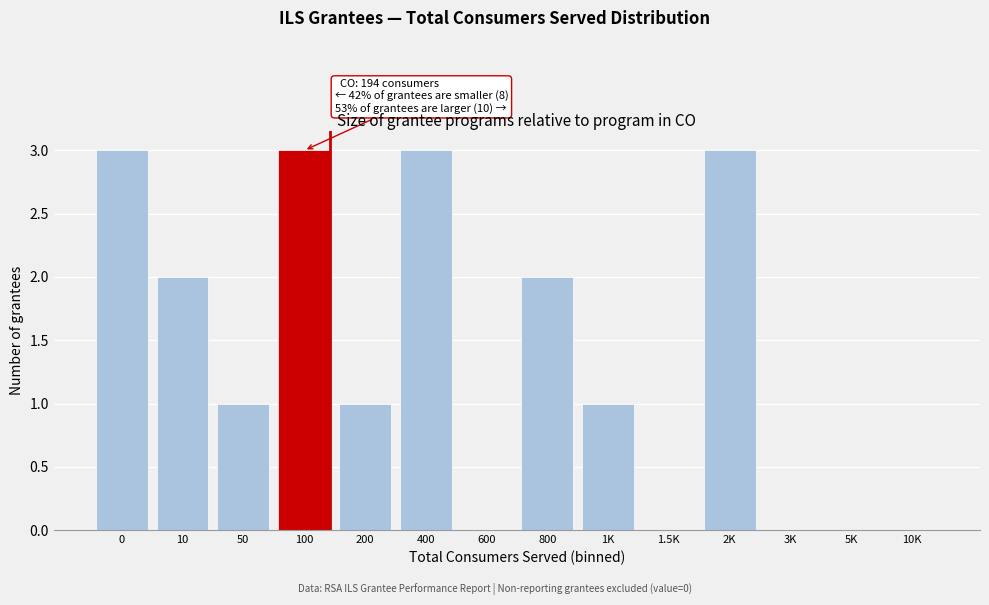

Reading left to right, extract all data points from this chart.

0=3	10=2	50=1	100=3	200=1	400=3	600=0	800=2	1K=1	1.5K=0	2K=3	3K=0	5K=0	10K=0